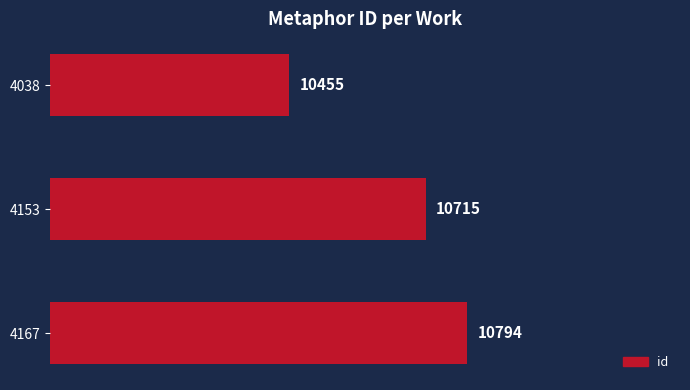

Which category has the highest value across all series?

4167